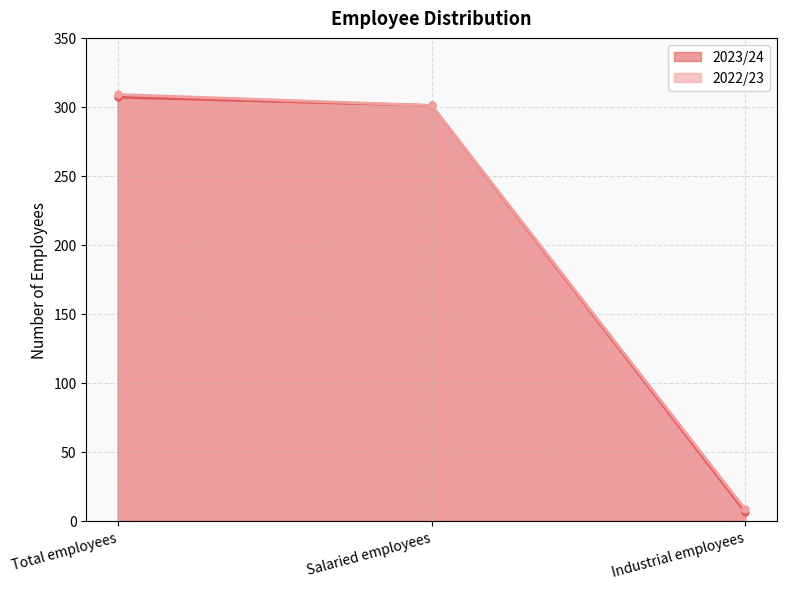

The value of 2022/23 at Total employees is 211. True or false?

False